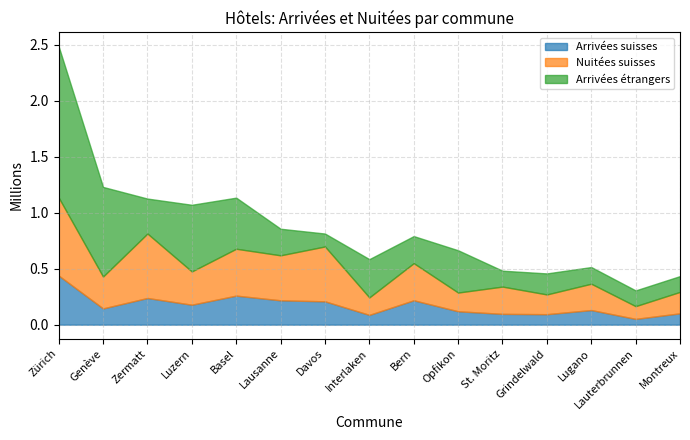

Reading left to right, list all the values displayed in this chart.

Arrivées suisses: Zürich=438315	Genève=144962	Zermatt=238034	Luzern=178021	Basel=259170	Lausanne=217206	Davos=208383	Interlaken=87263	Bern=217522	Opfikon=119430	St. Moritz=96368	Grindelwald=93547	Lugano=130487	Lauterbrunnen=51570	Montreux=101218
Nuitées suisses: Zürich=696411	Genève=284419	Zermatt=575213	Luzern=296896	Basel=418298	Lausanne=401584	Davos=489470	Interlaken=156026	Bern=331481	Opfikon=167123	St. Moritz=243442	Grindelwald=176147	Lugano=234955	Lauterbrunnen=113712	Montreux=191285
Arrivées étrangers: Zürich=1348975	Genève=799670	Zermatt=311961	Luzern=594854	Basel=455944	Lausanne=237189	Davos=115261	Interlaken=341374	Bern=241375	Opfikon=377391	St. Moritz=141825	Grindelwald=187657	Lugano=148538	Lauterbrunnen=140380	Montreux=140929